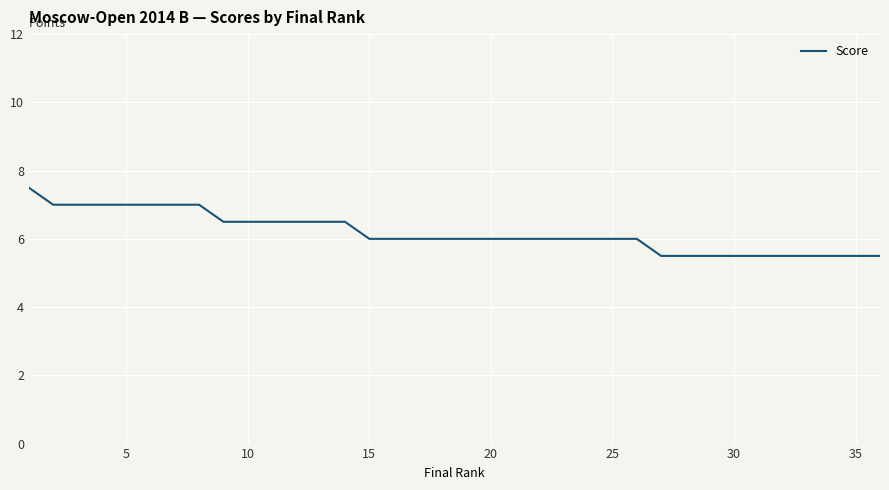

What is the minimum value shown in the chart?

5.5